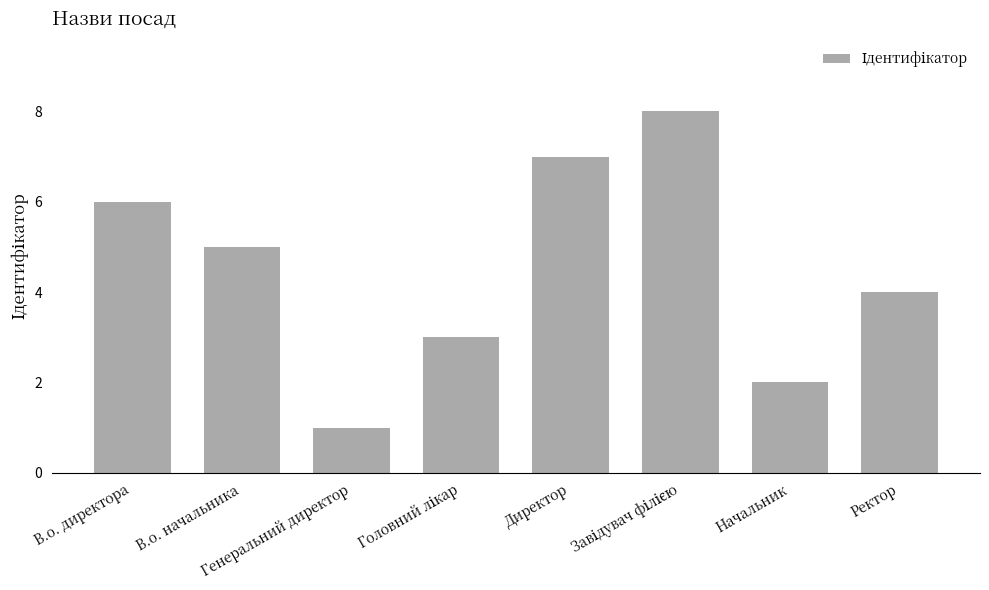

Are the bars grouped side by side (vs. stacked)?

No